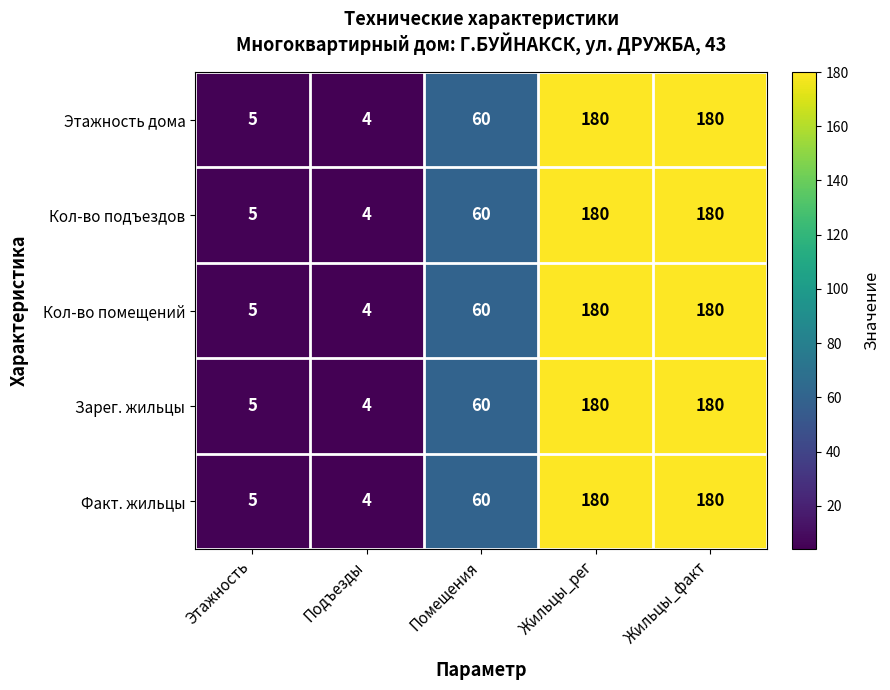

At which label is Этажность дома closest to 92?

Помещения